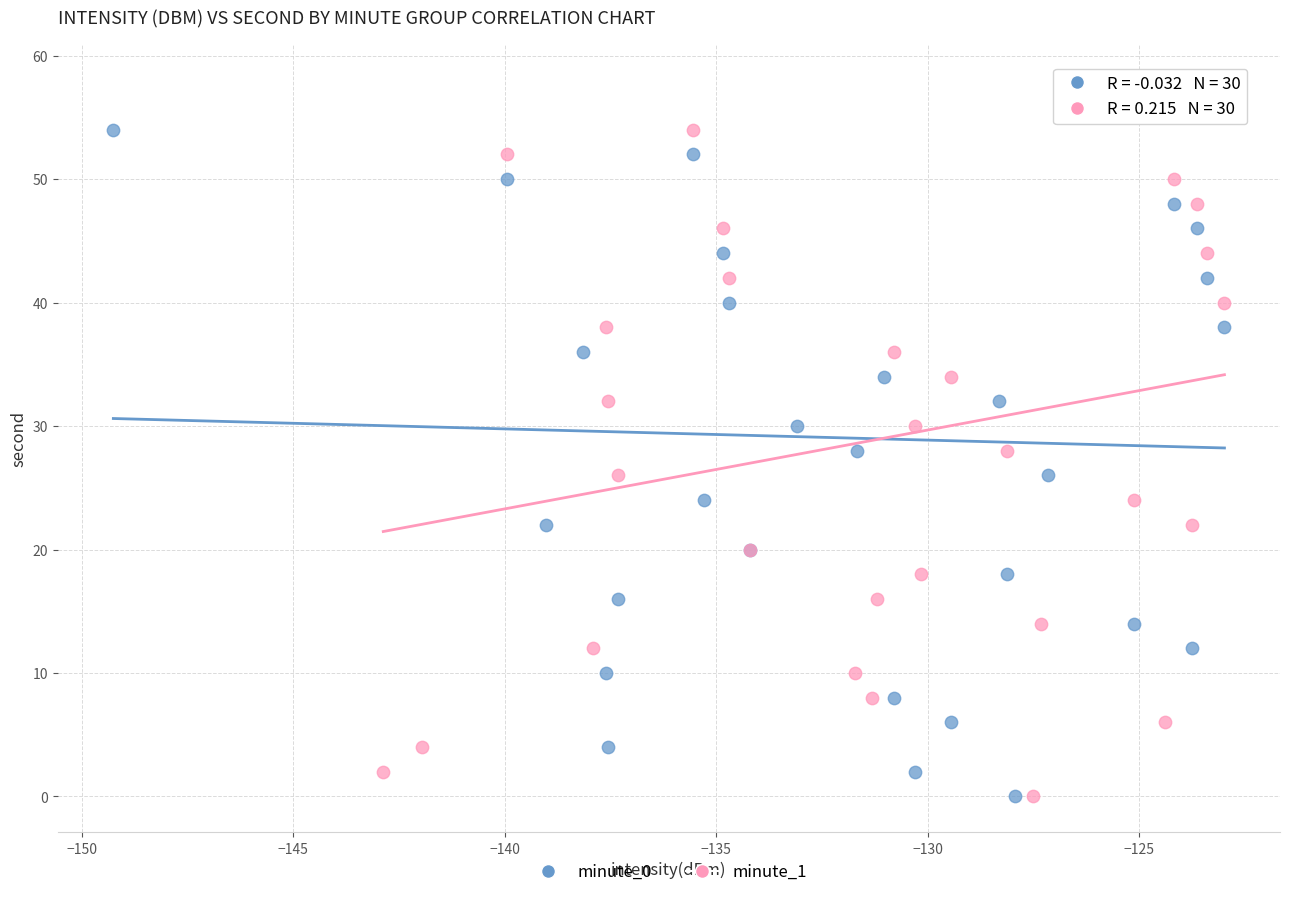

What are all the series names shown in the legend?

minute_0, minute_1